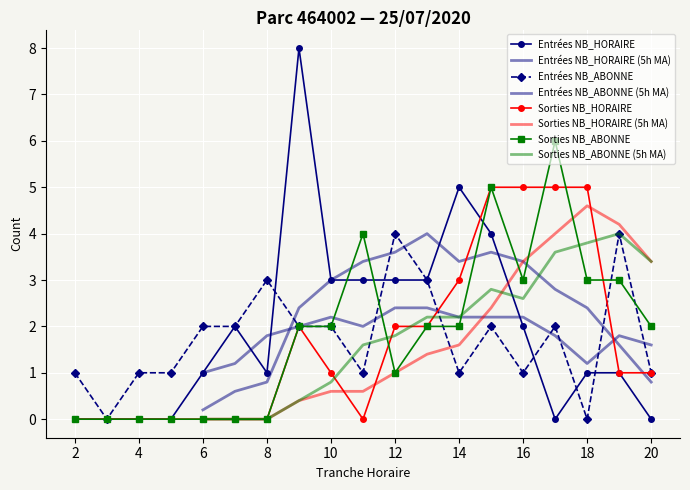

In ENTREES NB_ABONNE, how many points are higher than both neighbors (excluding endpoints)?

5